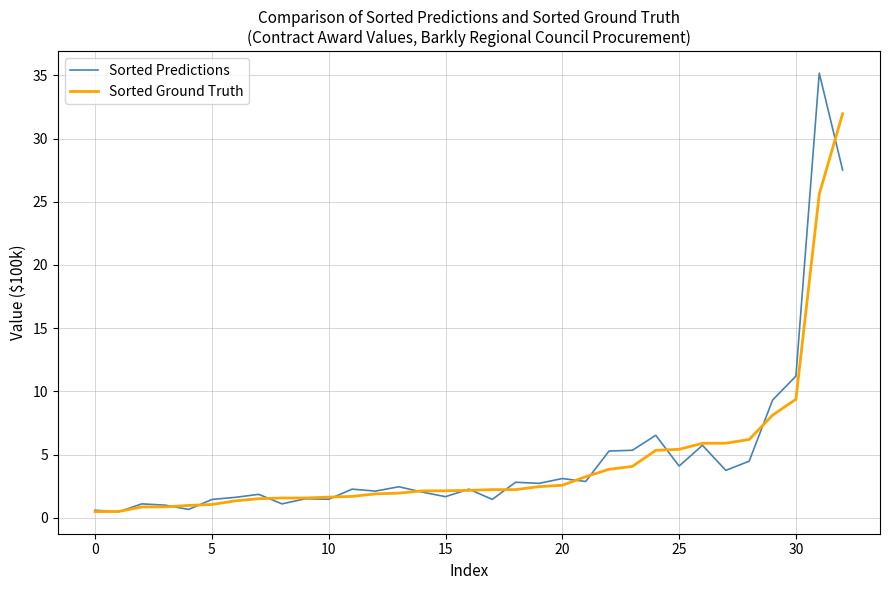

Which series has the widest spread of values?

Sorted Predictions